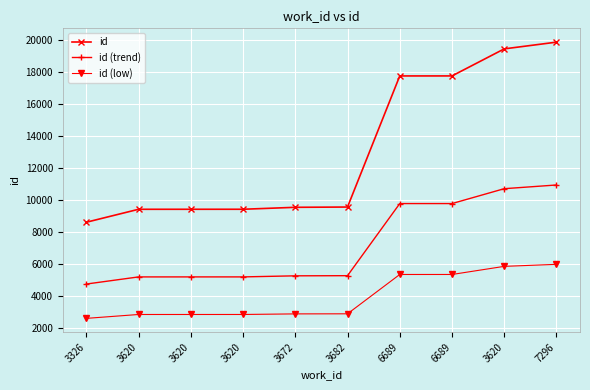

True or false: id (low) and id (trend) cross at least once.

False